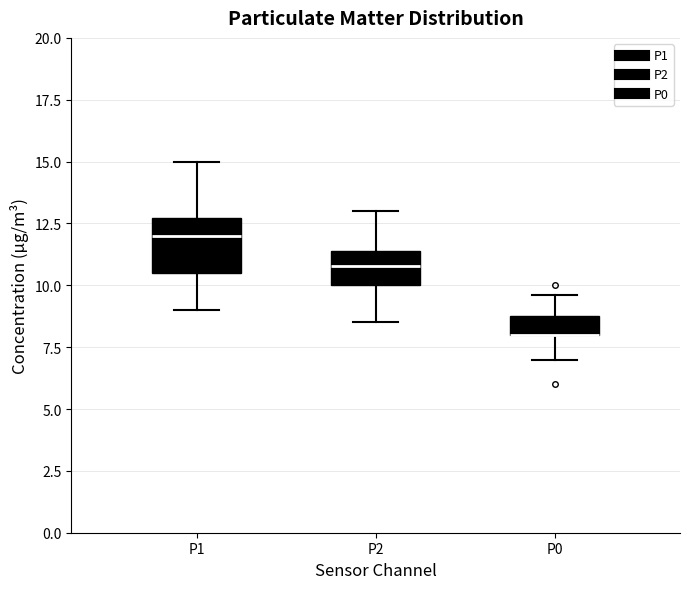

Where does the lower whisker of the box for P0 end on the y-axis? The values are not printed on the chart, so give them approximately, as read against the axis.

7.0